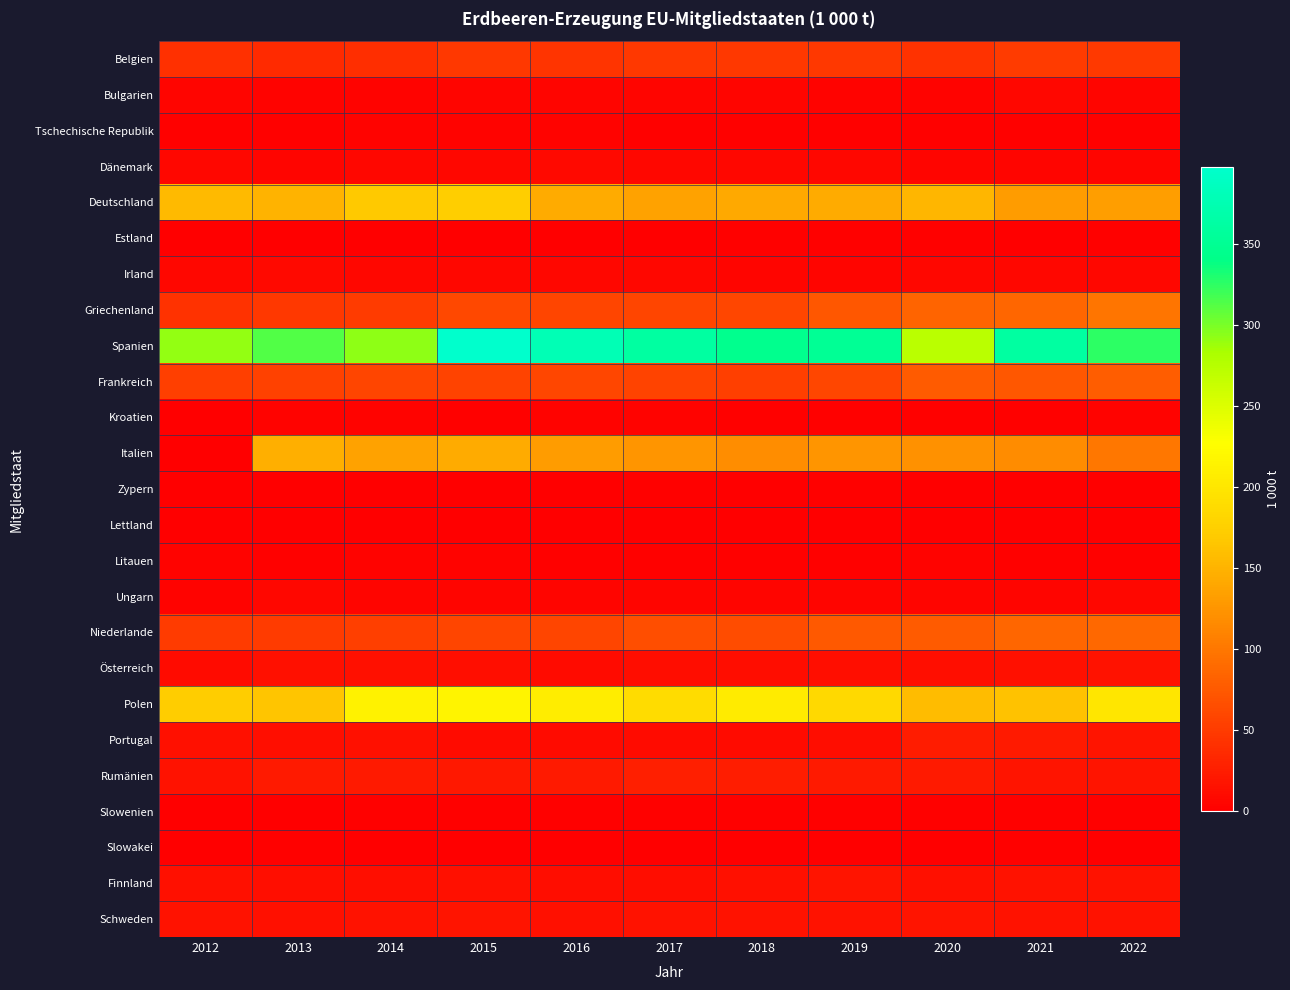

Which series has the largest total across all categories?

Spanien